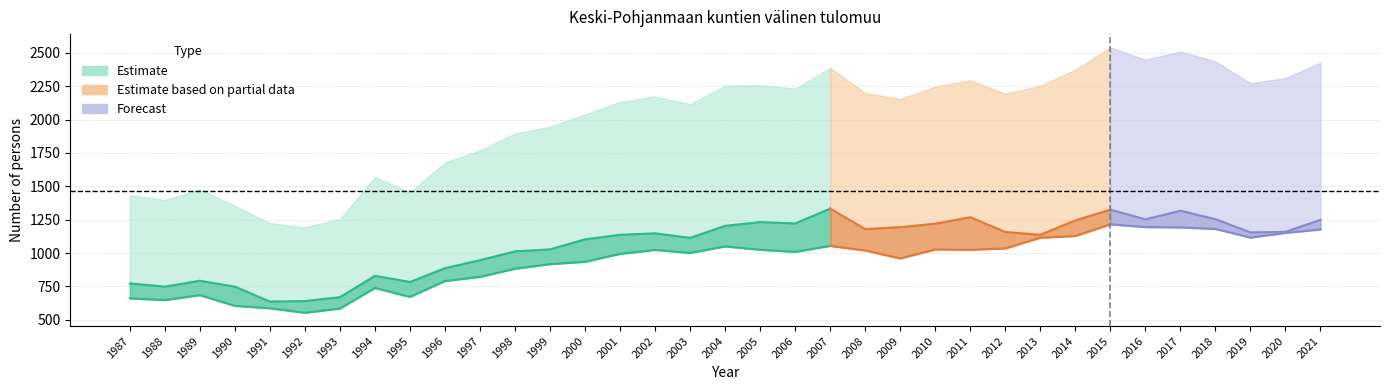

Reading right to left, list all the values displayed in this chart.

Yhteensä: 2021=2426	2020=2310	2019=2271	2018=2435	2017=2509	2016=2448	2015=2540	2014=2373	2013=2252	2012=2193	2011=2294	2010=2247	2009=2154	2008=2199	2007=2387	2006=2231	2005=2257	2004=2254	2003=2115	2002=2172	2001=2131	2000=2038	1999=1945	1998=1896	1997=1769	1996=1678	1995=1456	1994=1569	1993=1255	1992=1194	1991=1224	1990=1354	1989=1478	1988=1397	1987=1434
Miehet: 2021=1177	2020=1151	2019=1116	2018=1181	2017=1192	2016=1195	2015=1215	2014=1128	2013=1115	2012=1035	2011=1025	2010=1027	2009=960	2008=1019	2007=1054	2006=1009	2005=1025	2004=1050	2003=1001	2002=1024	2001=994	2000=935	1999=917	1998=883	1997=822	1996=791	1995=672	1994=739	1993=585	1992=553	1991=587	1990=605	1989=685	1988=648	1987=661
Naiset: 2021=1249	2020=1159	2019=1155	2018=1254	2017=1317	2016=1253	2015=1325	2014=1245	2013=1137	2012=1158	2011=1269	2010=1220	2009=1194	2008=1180	2007=1333	2006=1222	2005=1232	2004=1204	2003=1114	2002=1148	2001=1137	2000=1103	1999=1028	1998=1013	1997=947	1996=887	1995=784	1994=830	1993=670	1992=641	1991=637	1990=749	1989=793	1988=749	1987=773